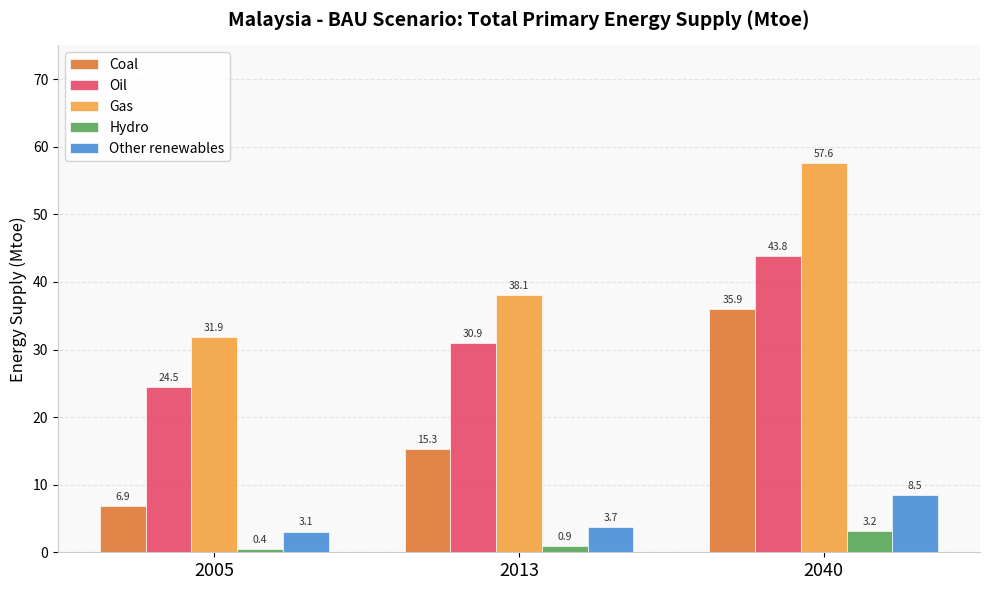

Does the chart contain any negative values?

No